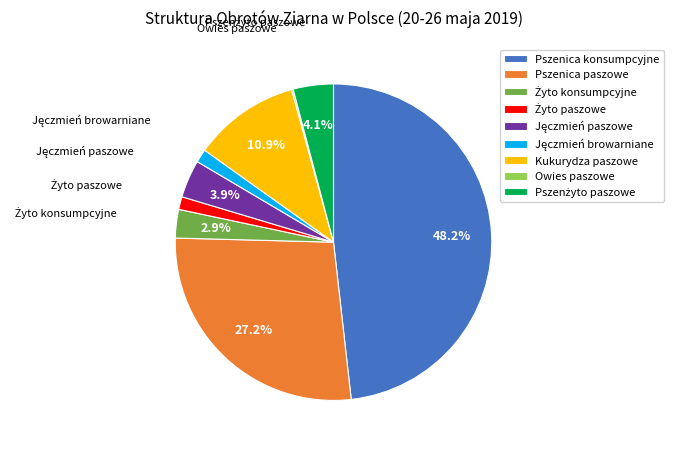

Does Kukurydza paszowe represent more than half of the total?

No